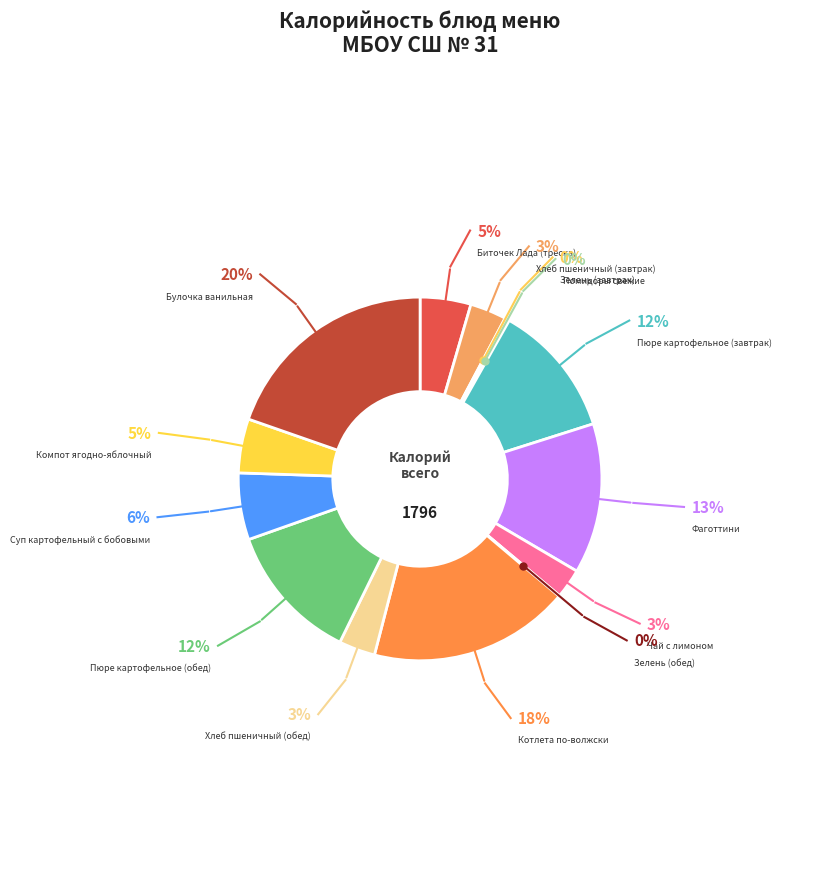

Does any single category account for the majority?

No